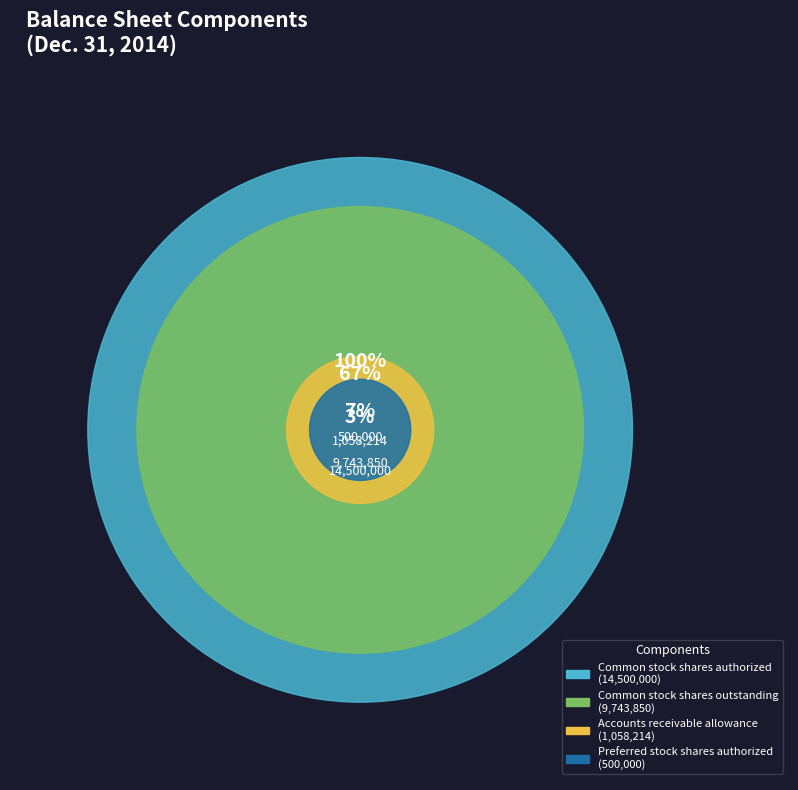

Which slice is the smallest?

Preferred stock shares authorized